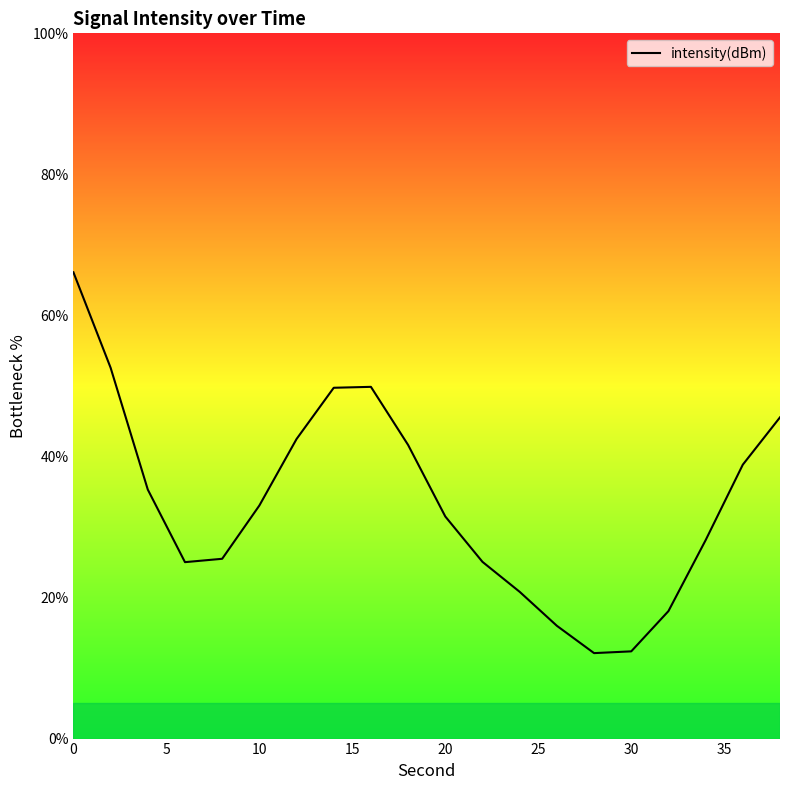

What is the minimum value shown in the chart?

12.1